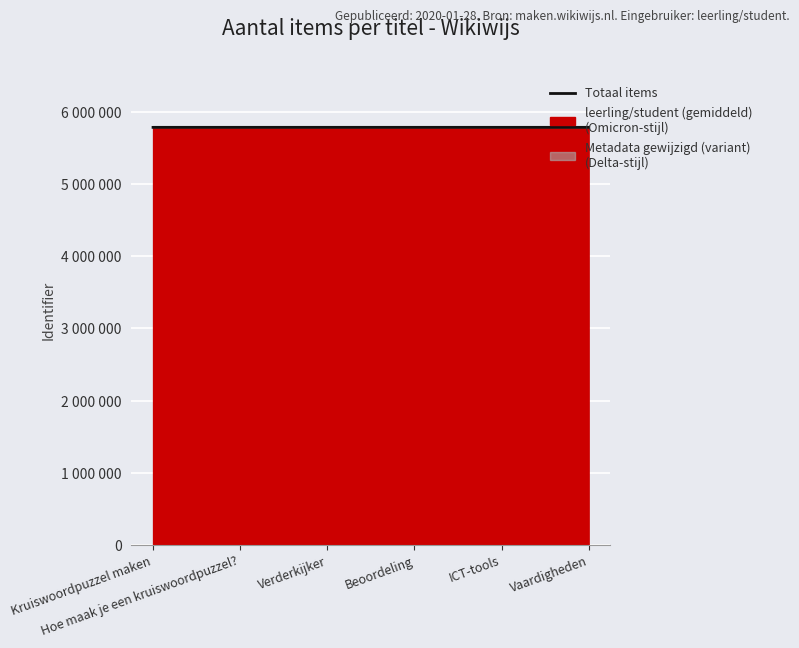

What is the sum of all values?

34715328